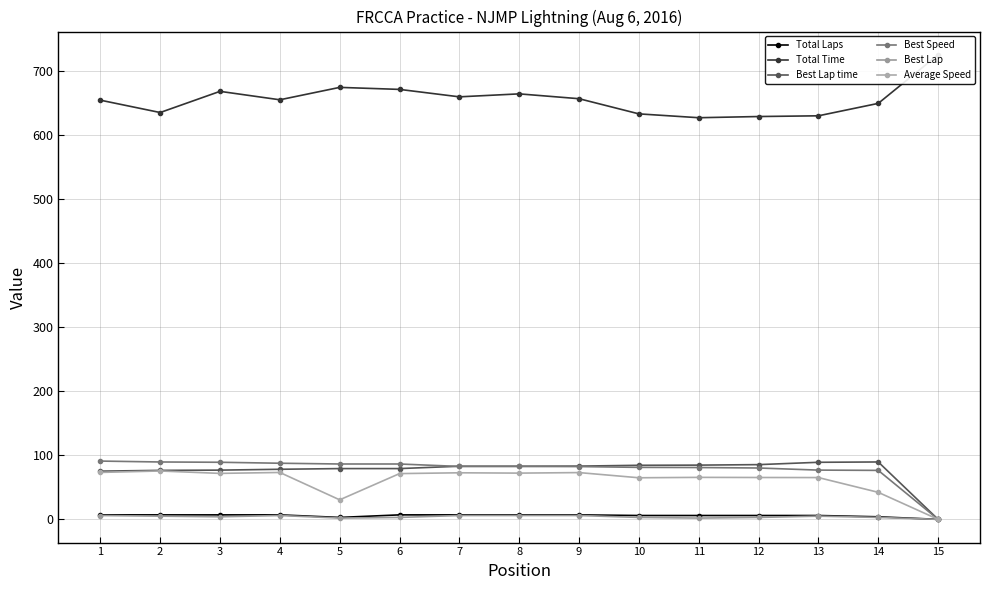

True or false: Best Lap time has more than 2 interior local peaks.

False